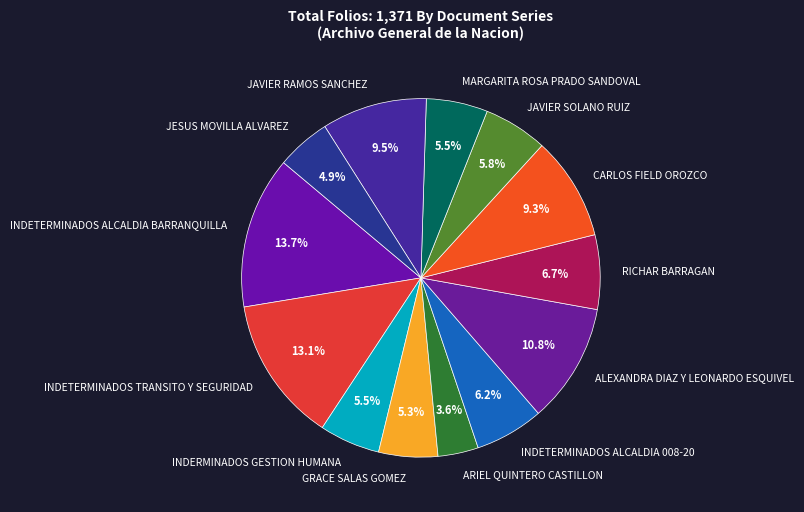

How many segments does this pie chart have?

13